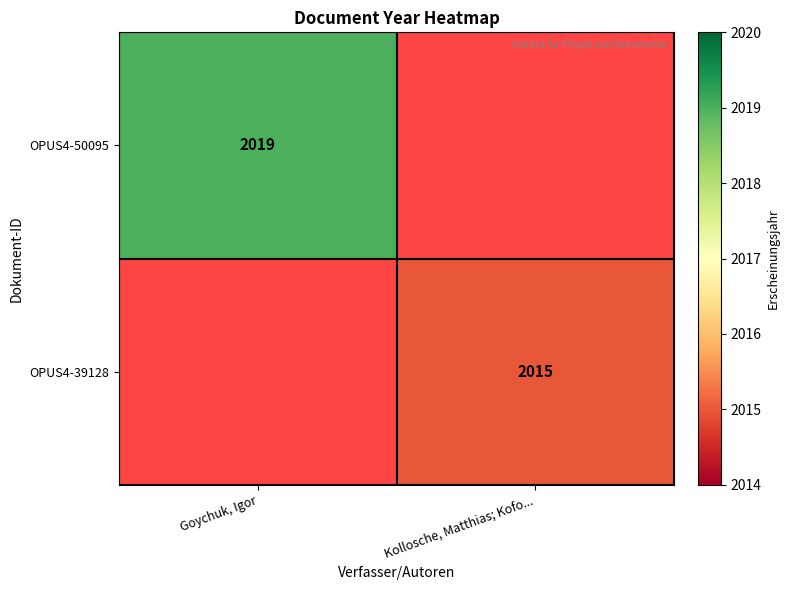

What is the maximum value shown in the chart?

2019.0